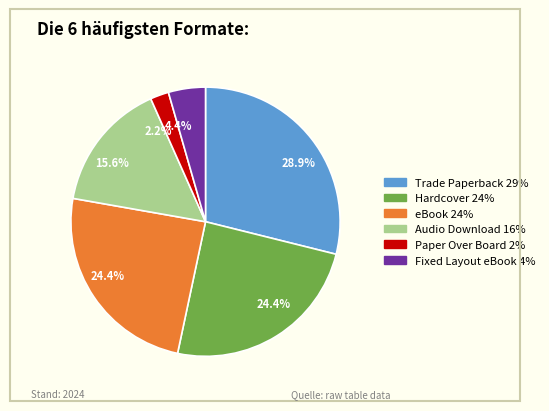

To the nearest percent, what percentage of the pie is Paper Over Board?

2%